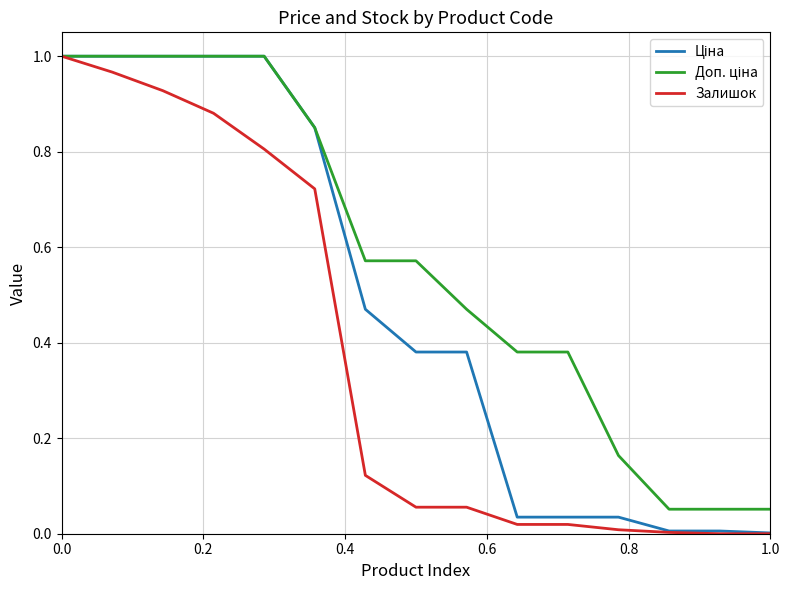

Is this an area chart (filled region under the line)?

No